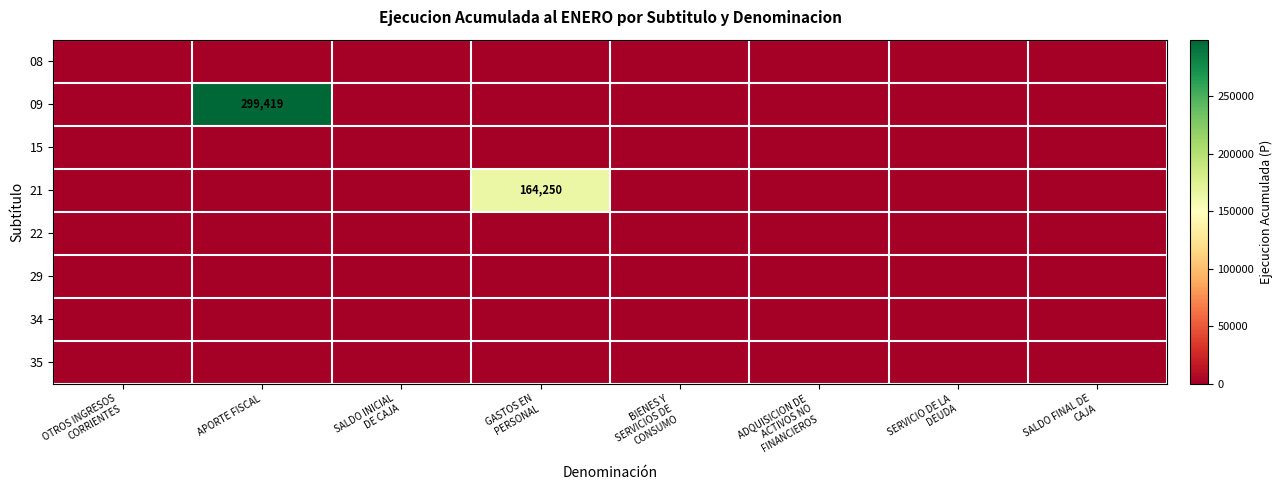

How many data points does each series have?

8